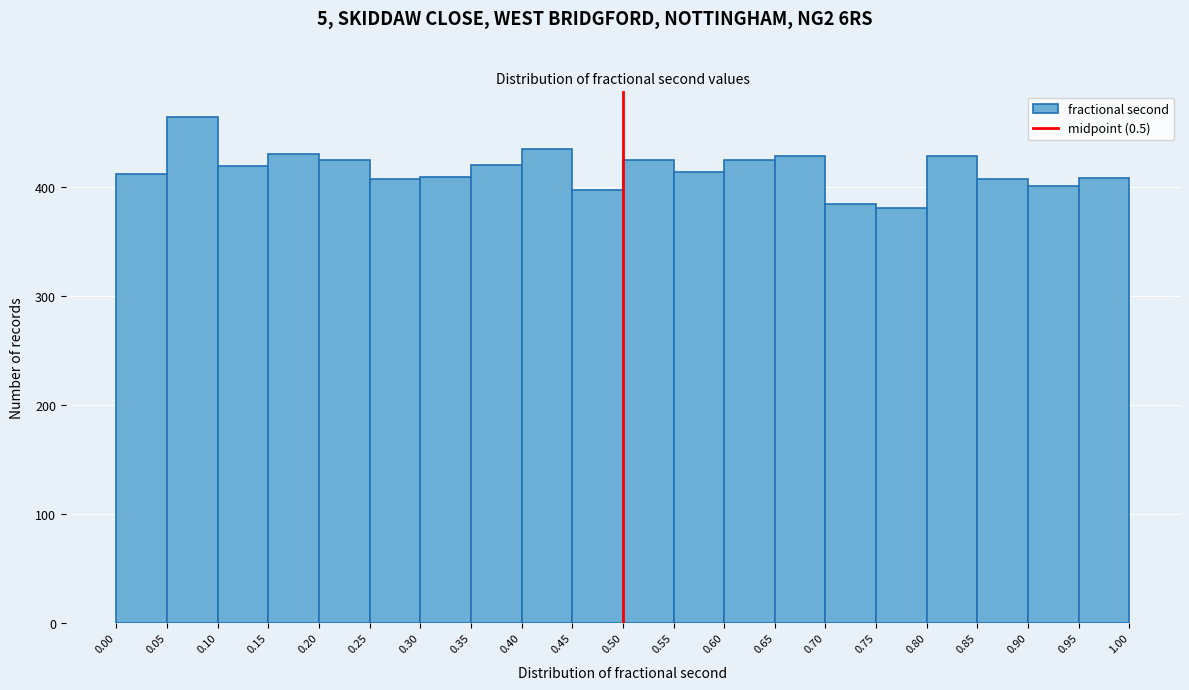

How tall is the bar that spans 0.60 to 0.65 on the x-axis? The values are not printed on the chart, so give them approximately, as read against the axis.

430